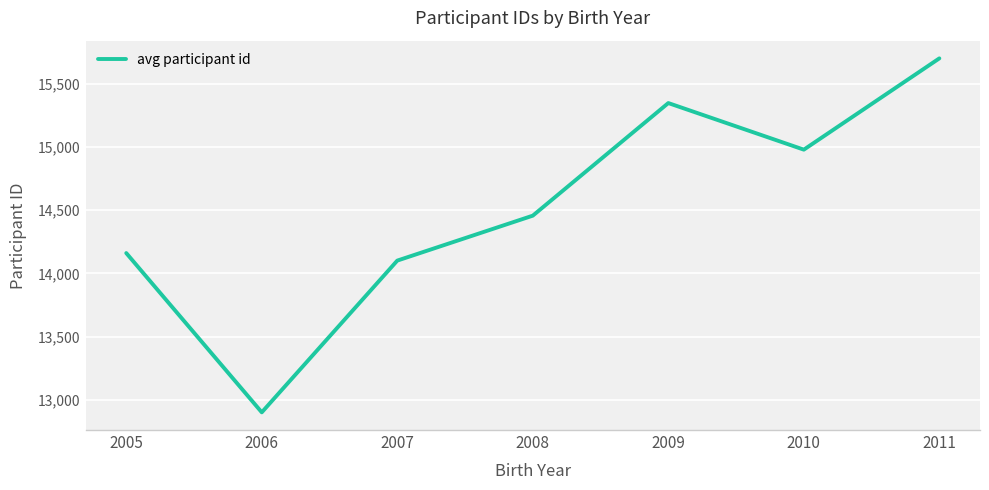

At which category does the data reach its first local peak?

2009